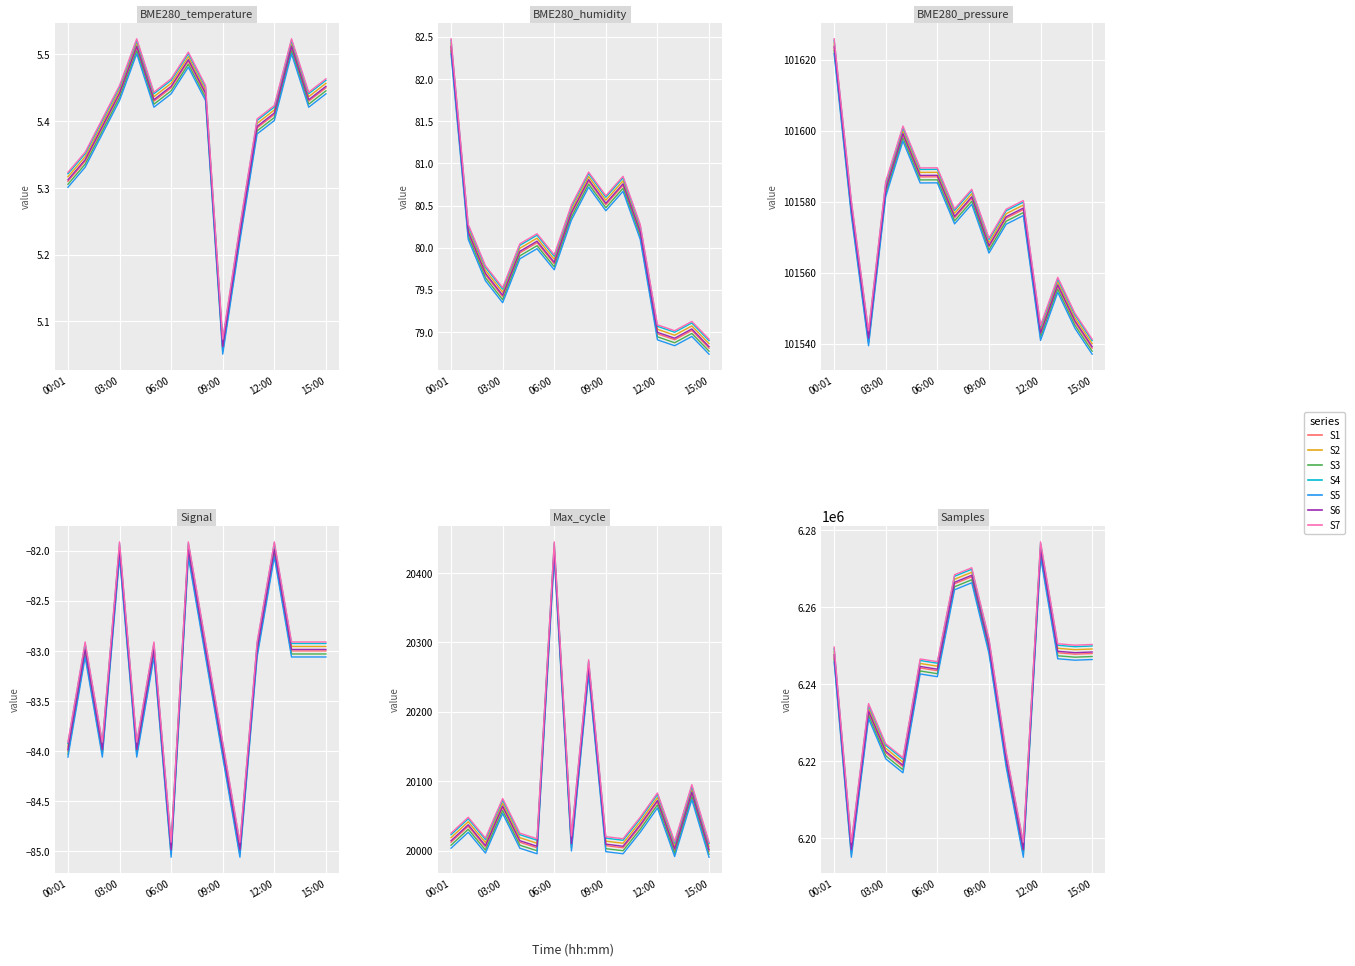

Reading left to right, what are all the values shown in this chart?

BME280_temperature: 5.3	5.3	5.4	5.4	5.5	5.4	5.5	5.5	5.4	5.1	5.2	5.4	5.4	5.5	5.4	5.5
BME280_humidity: 82.4	80.2	79.7	79.4	79.9	80.1	79.8	80.4	80.8	80.5	80.7	80.2	79.0	78.9	79.0	78.8
BME280_pressure: 101623.3	101577.8	101541.1	101583.1	101598.7	101586.9	101587.0	101575.4	101580.9	101567.2	101575.3	101577.8	101542.6	101556.1	101546.0	101538.7
Signal: -84.0	-83.0	-84.0	-82.0	-84.0	-83.0	-85.0	-82.0	-83.0	-84.0	-85.0	-83.0	-82.0	-83.0	-83.0	-83.0
Max_cycle: 20012.0	20035.0	20005.0	20062.0	20012.0	20004.0	20432.0	20008.0	20262.0	20007.0	20004.0	20035.0	20070.0	20000.0	20082.0	19999.0
Samples: 6247340.0	6196629.0	6232647.0	6222189.0	6218572.0	6244236.0	6243525.0	6266106.0	6267930.0	6249569.0	6220101.0	6196629.0	6274663.0	6248182.0	6247817.0	6247995.0